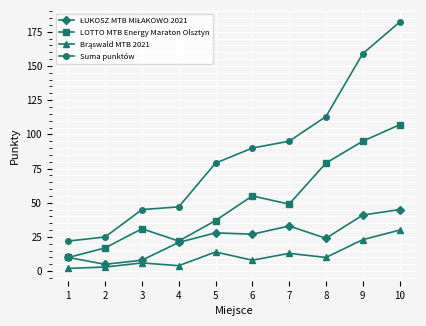

Between 5 and 8, which series saw the biggest shift?

LOTTO MTB Energy Maraton Olsztyn